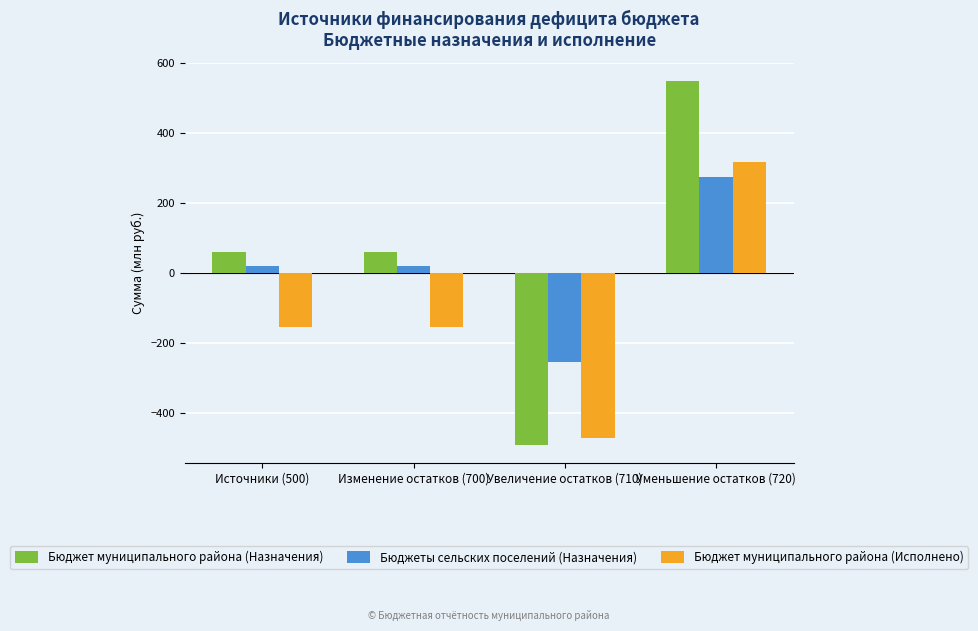

What is the difference between the maximum and minimum values in the Бюджет муниципального района (Исполнено) series?

790.4